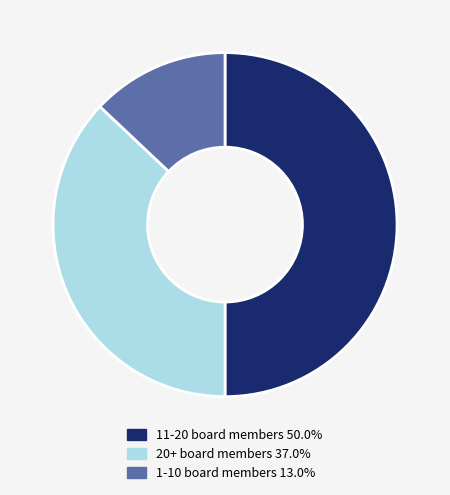

Count the number of slices in the pie.

3